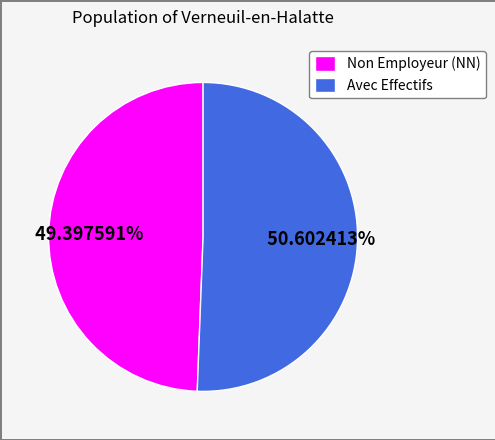

Which category has the smallest portion of the pie?

Non Employeur (NN)